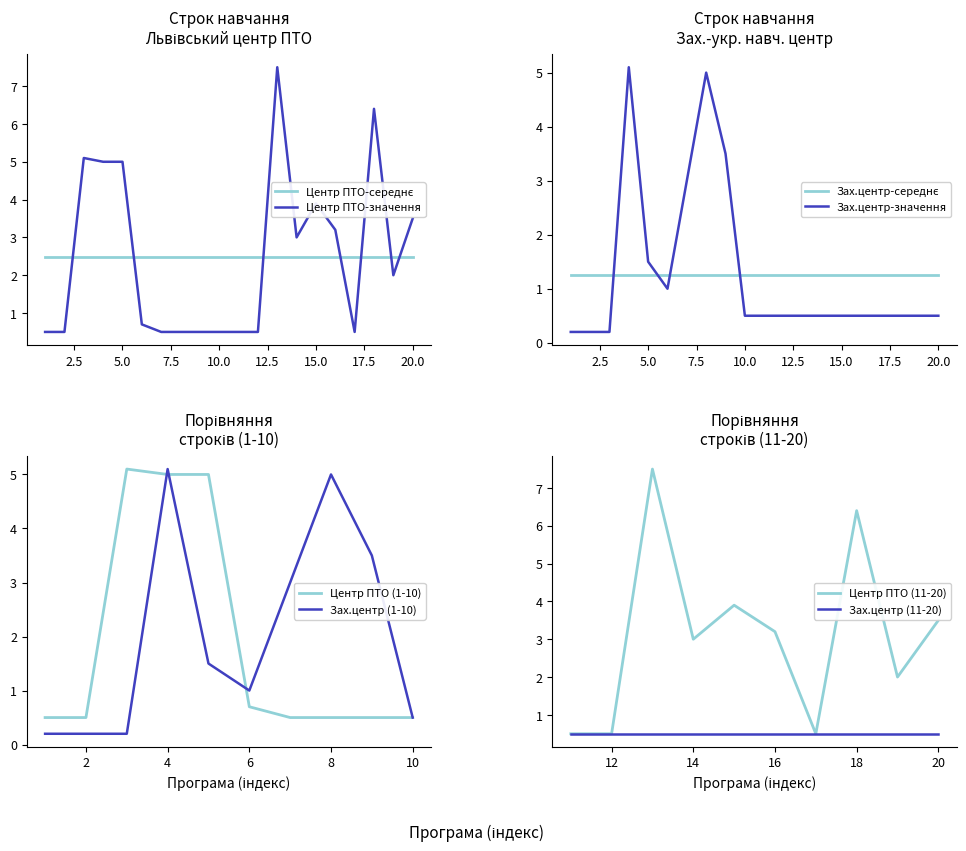

At which label is Центр ПТО-значення closest to 4?

15.0